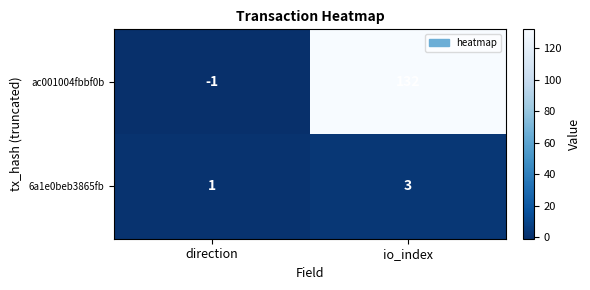

Which category has the lowest value across all series?

direction